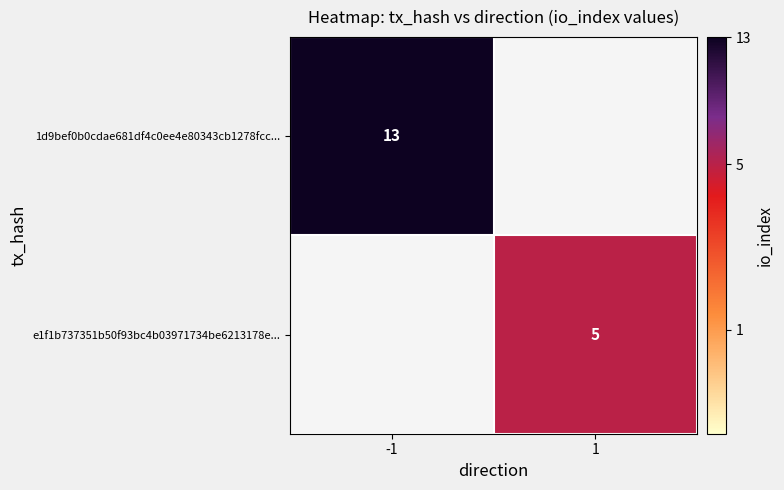

At how many categories does at least one series exceed 0?

2